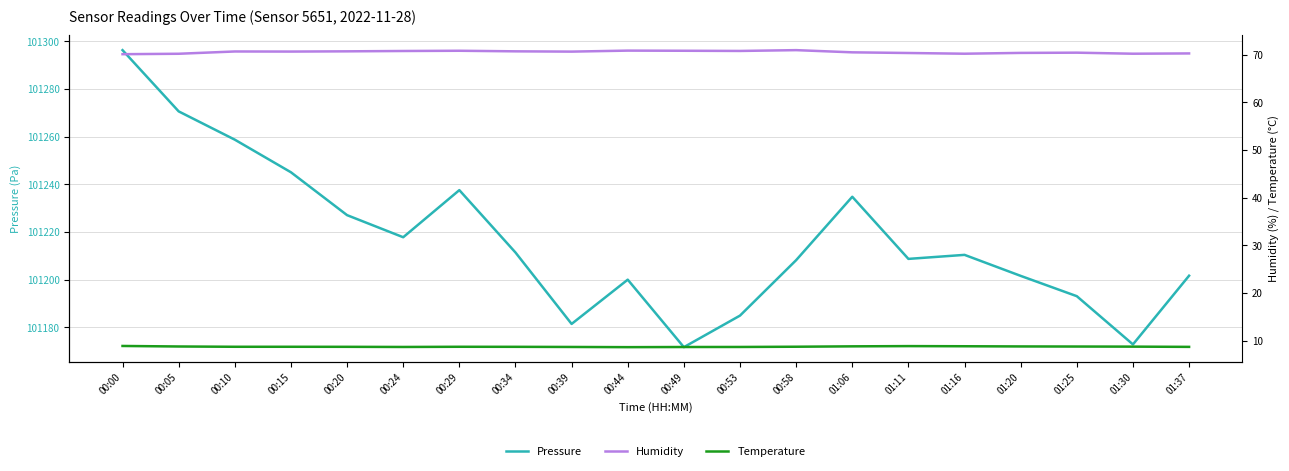

The Humidity series shows 70.6 at 00:39. True or false?

True